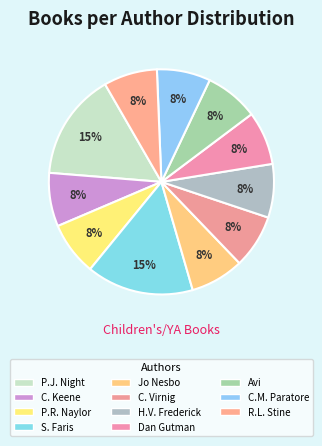

Is there any slice that represents more than half of the pie?

No